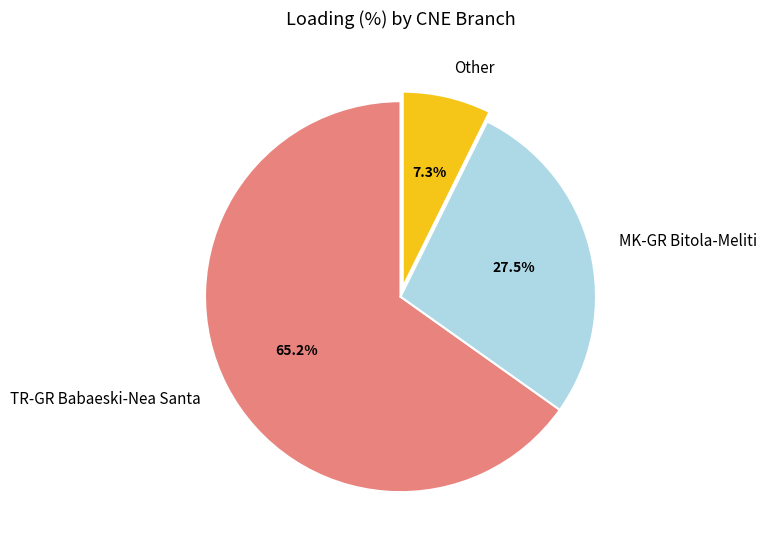

To the nearest percent, what is the average slice percentage?

33%